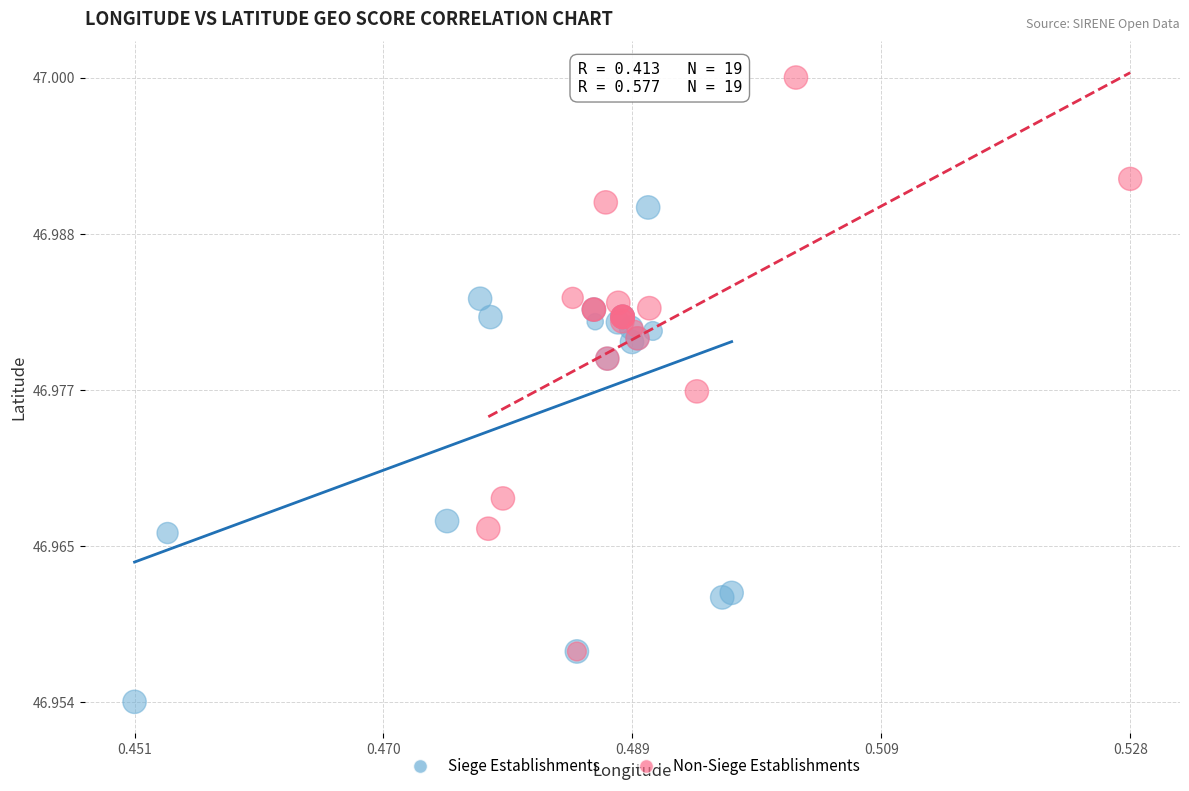

Which series reaches the maximum Y coordinate?

Non-Siege Establishments